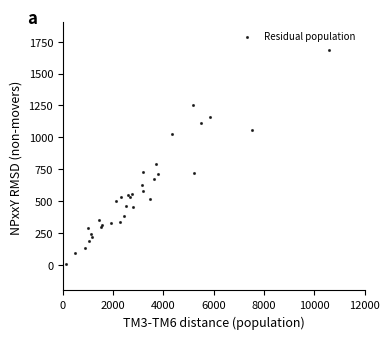

What Y value in the scatter plot is closest to 846?

792